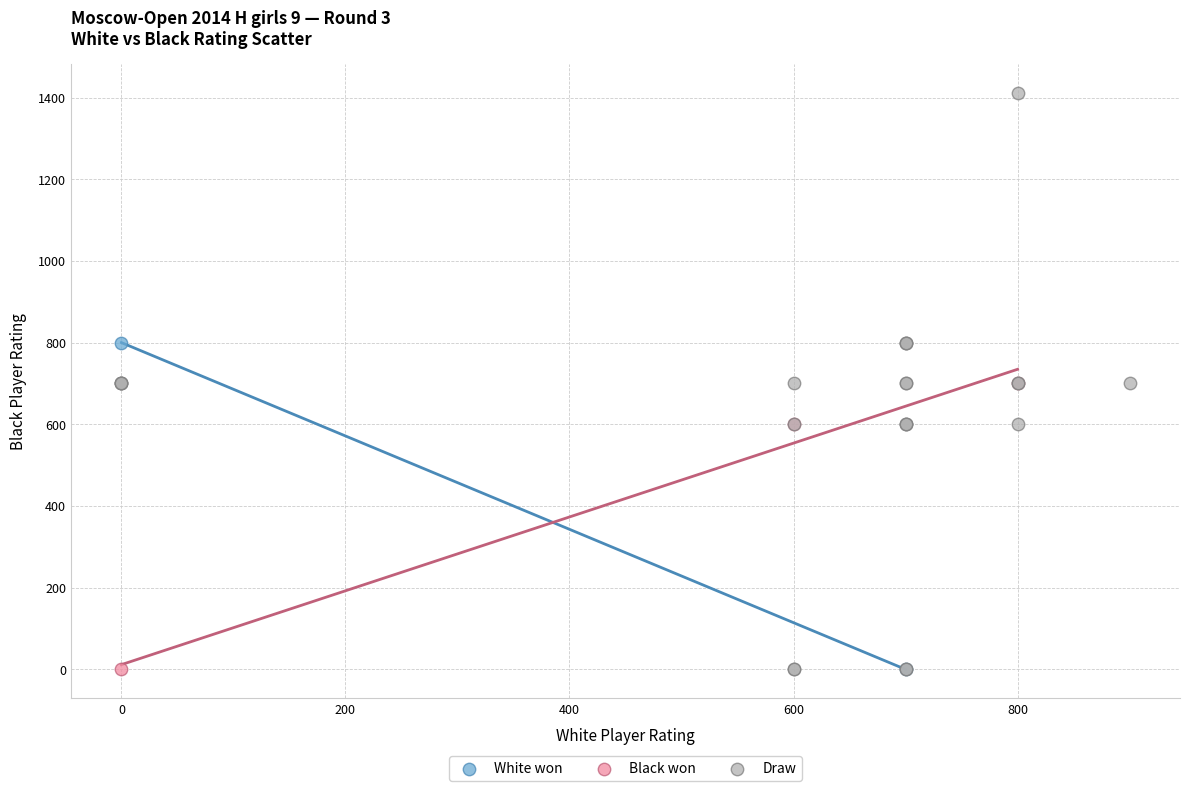

Which series has the largest Y range (max minus min)?

Draw